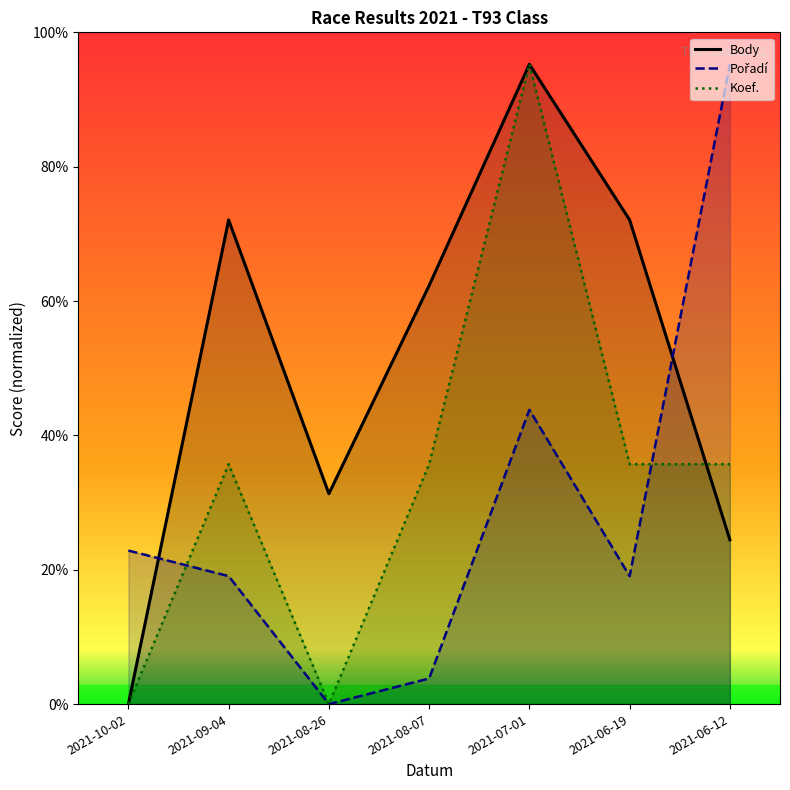

Where do Body and Pořadí first cross each other?

2021-10-02 and 2021-09-04